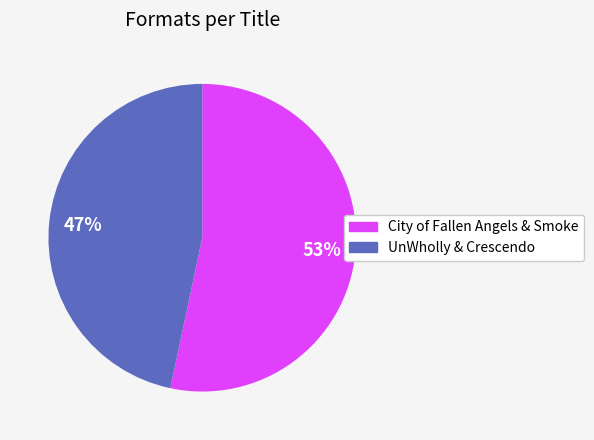

To the nearest percent, what is the average slice percentage?

50%